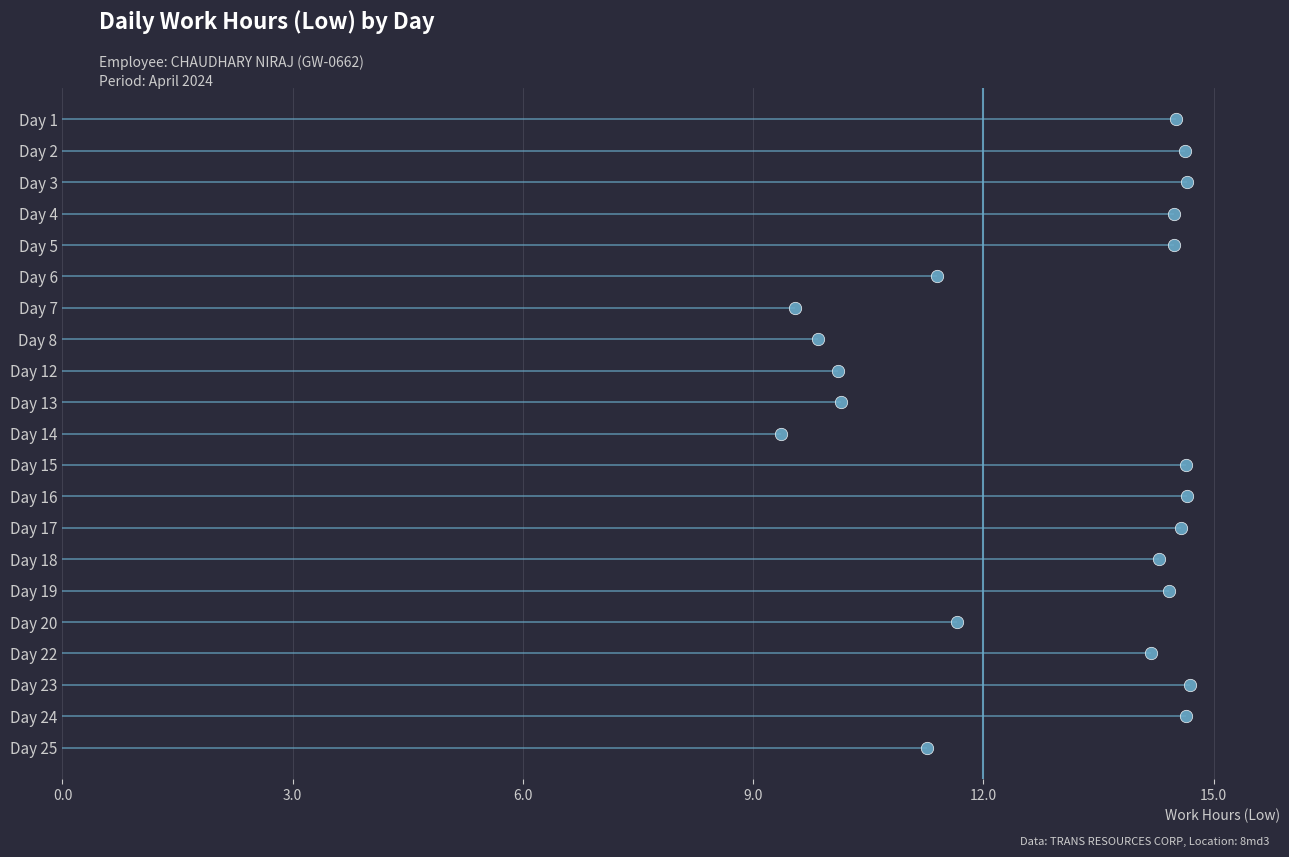

Approximately how many times larger is the value at 12.0 compared to 3.0?

4.0